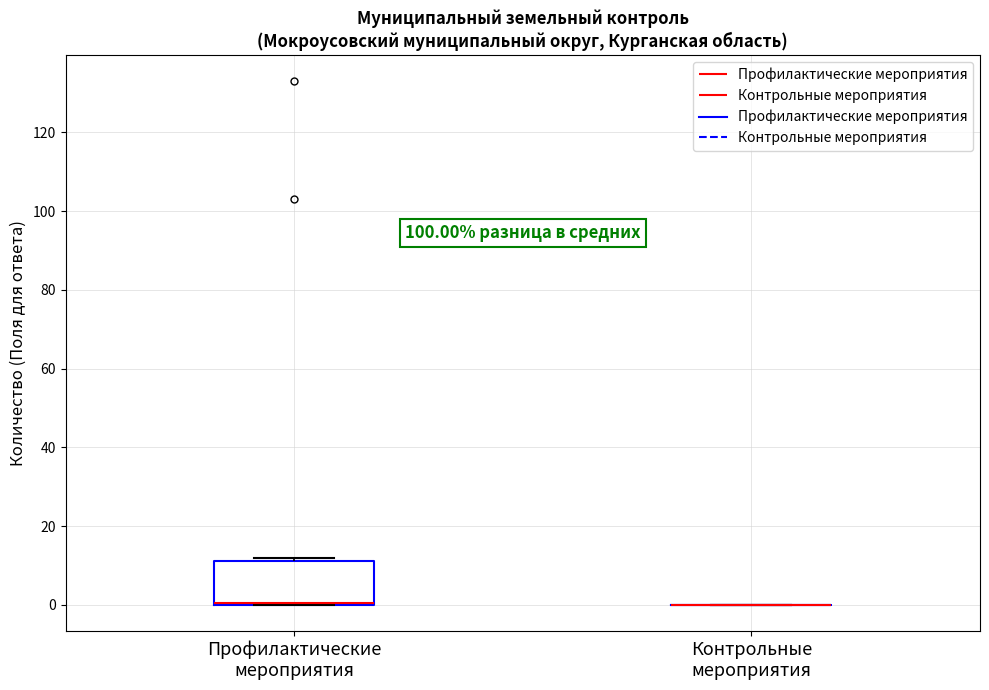

Reading left to right, transcribe this box plot: for each box, give where its median line is, the range the box spans, and where its two whiskers end, as read against the y-axis. The values are not printed on the chart, so give them approximately, as read against the axis.

Профилактические мероприятия: median 0 (drawn on the box's lower edge), box 0 to 12, whiskers 0 to 12 (just above the box's upper edge)
Контрольные мероприятия: box collapsed to a line at 0, whiskers 0 to 0